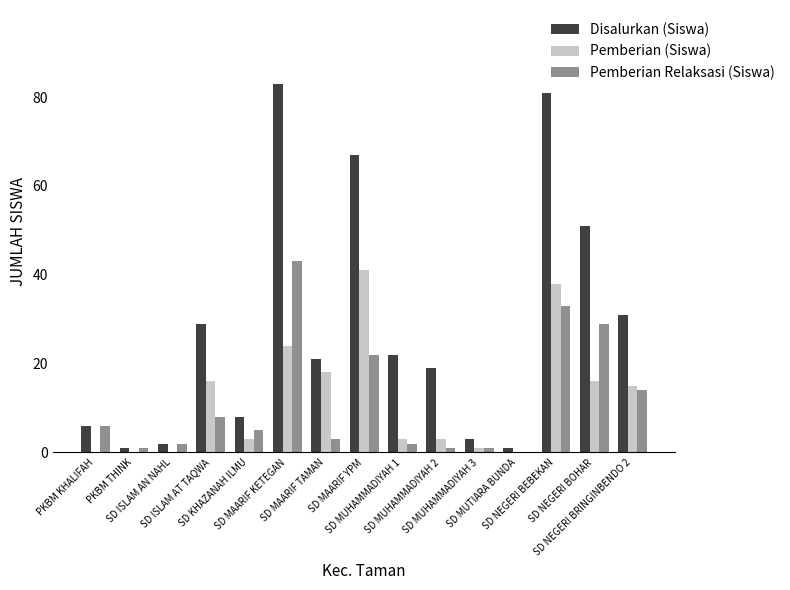

What is the sum of all Disalurkan (Siswa) values?

425